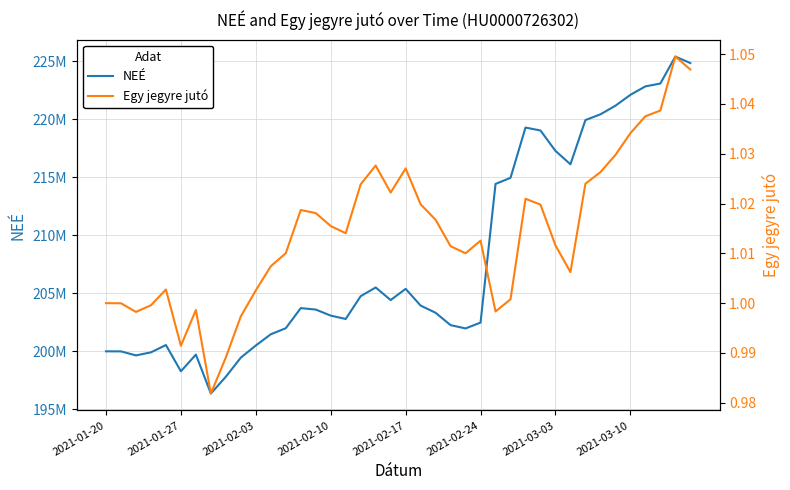

List the series in order of their peak value, highest first.

NEÉ, Egy jegyre jutó